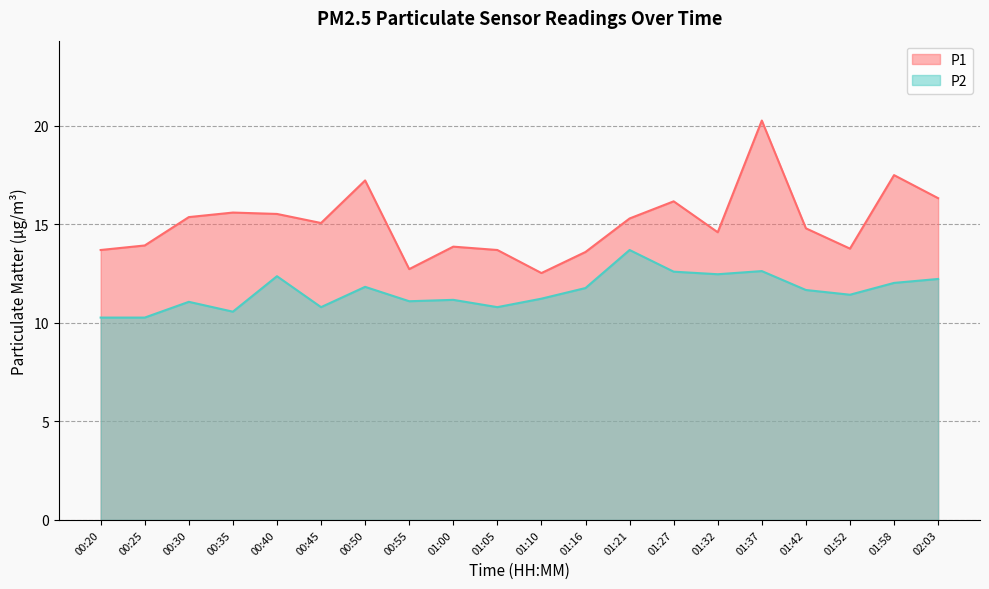

The value of P1 at 01:27 is 16.2. True or false?

True